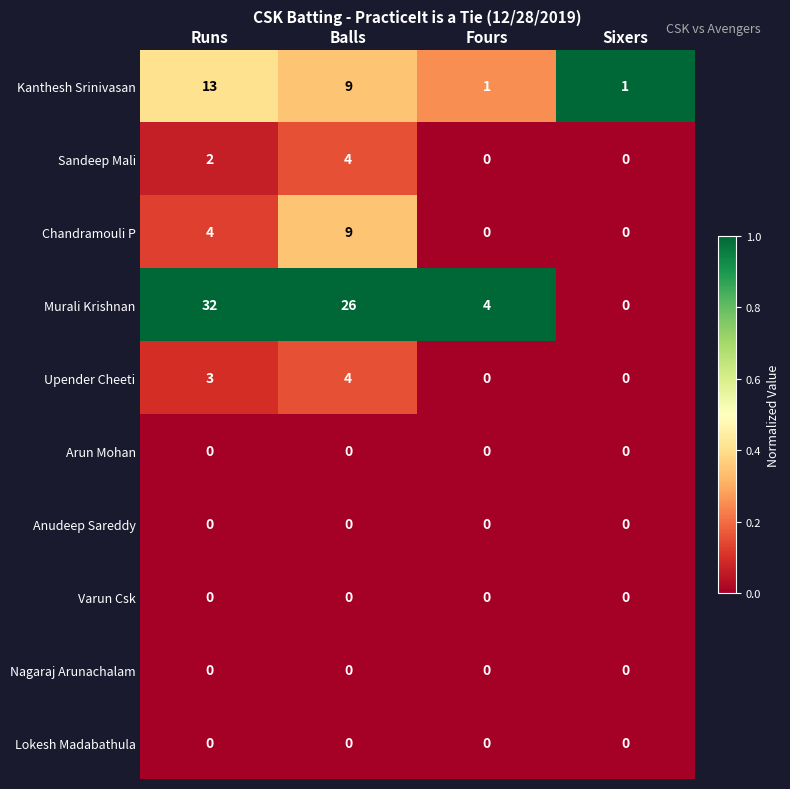

Count the Upender Cheeti values in the range 0 to 4.

4